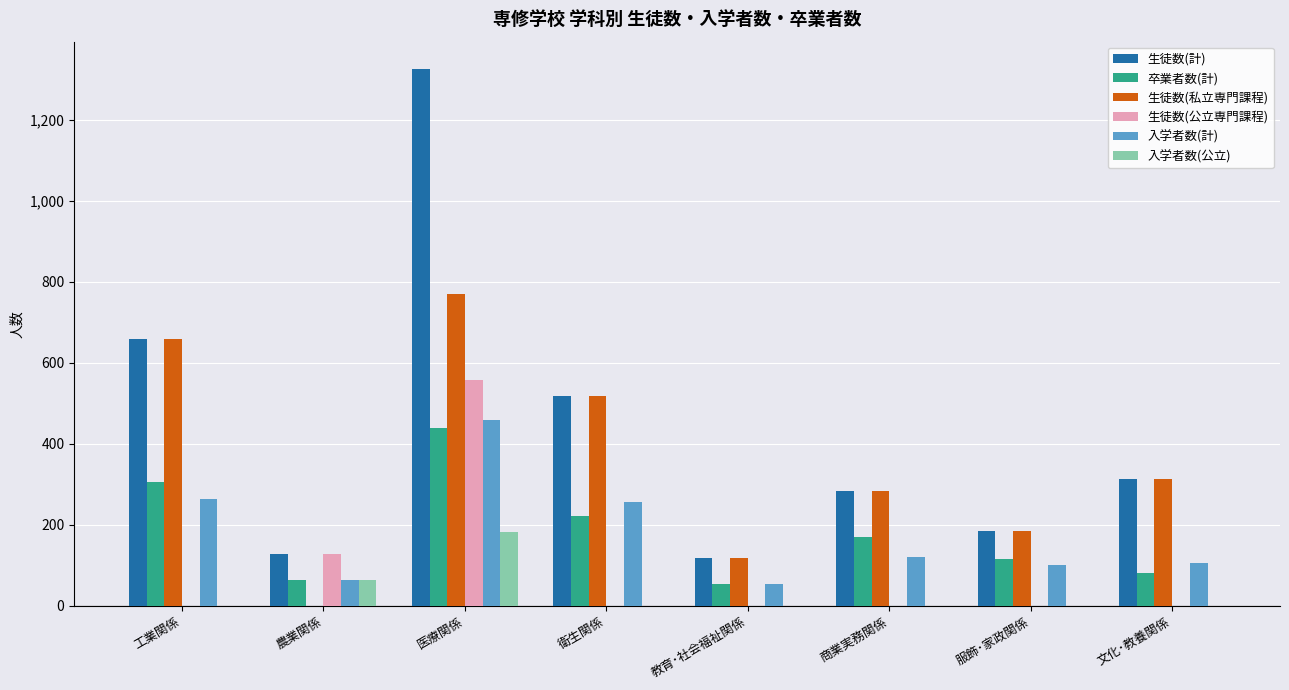

Which series changed the most between 医療関係 and 服飾･家政関係?

生徒数(計)